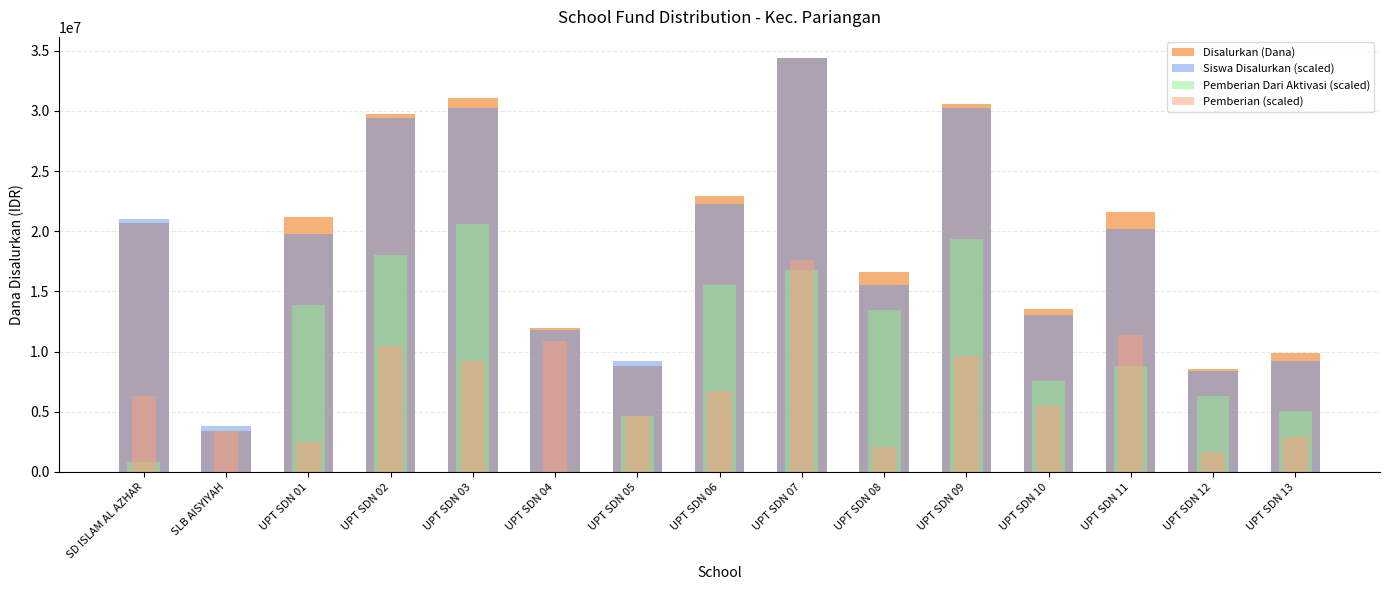

At how many categories does at least one series exceed 13476654?

10